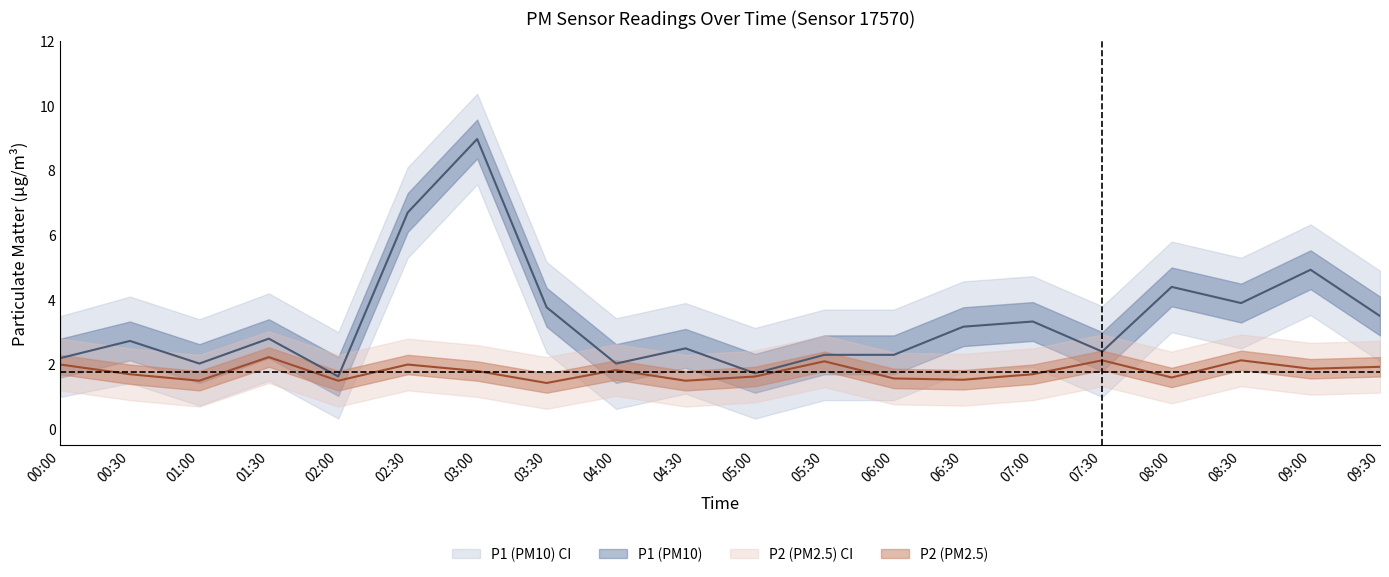

Between 01:00 and 04:30, which is larger?

04:30